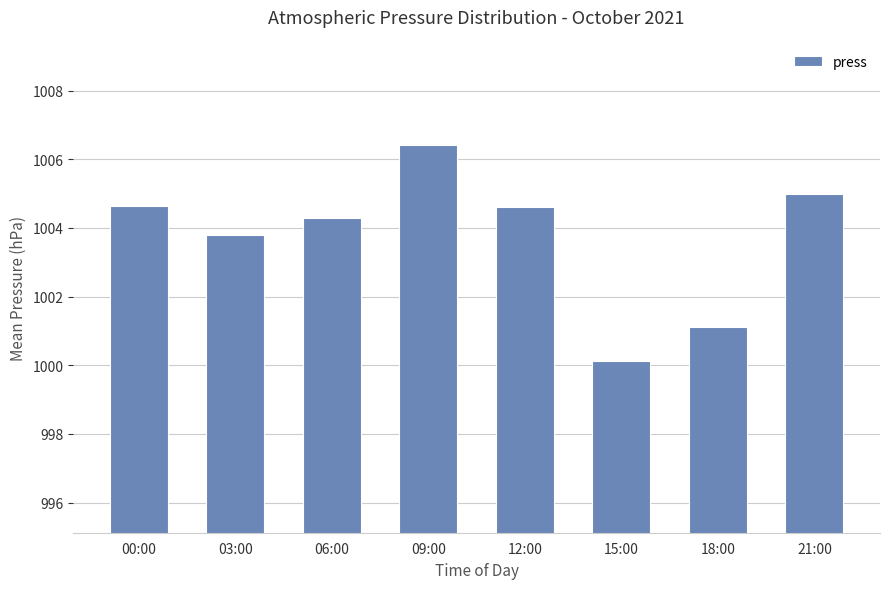

What is the ratio of the value at 21:00 to the value at 06:00?

1.0